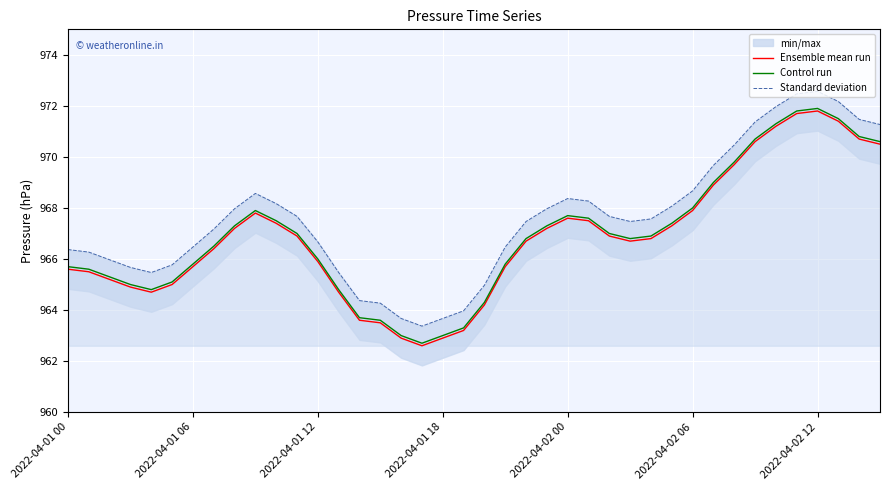

Is it true that Ensemble mean run equals 227.8 at 2022-04-01 06?

False